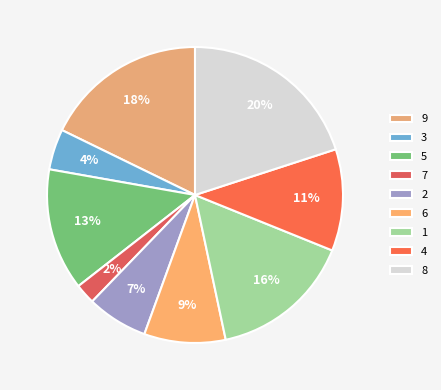

Count the number of slices in the pie.

9